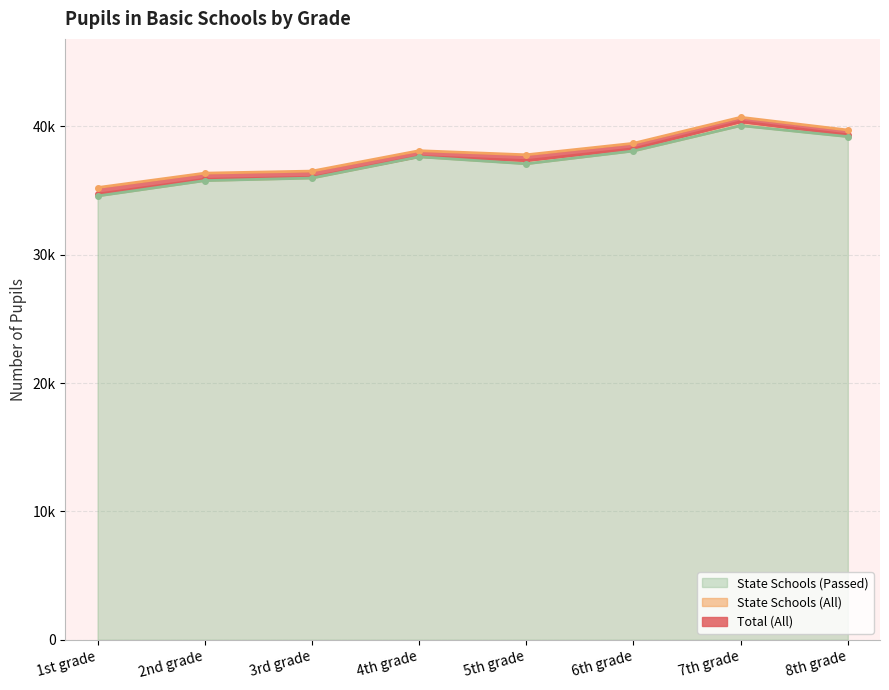

What is the label of the 6th point from the right?

3rd grade